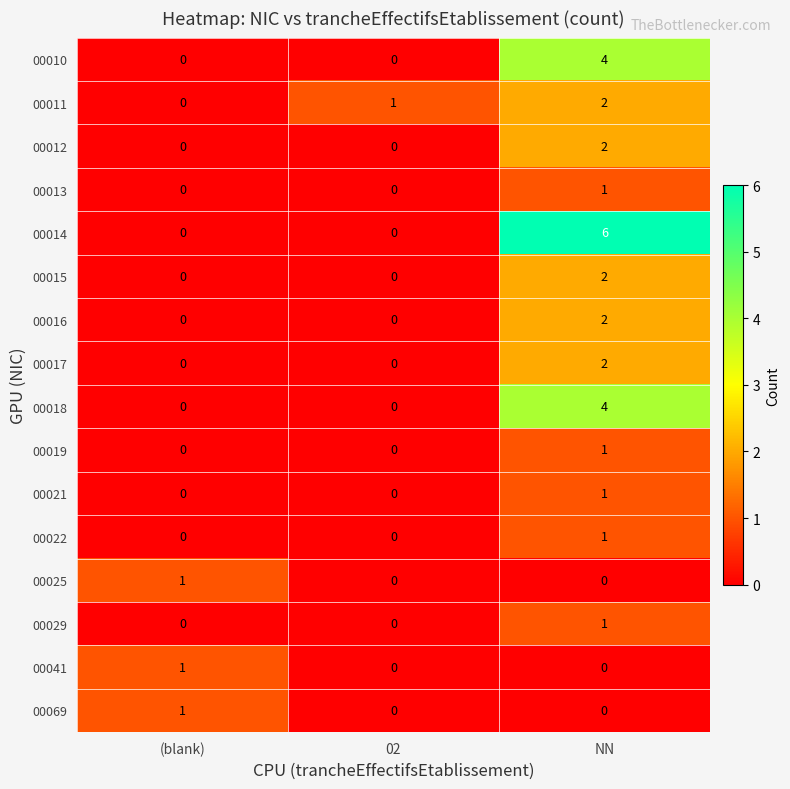

Count the number of data series in this chart.

16